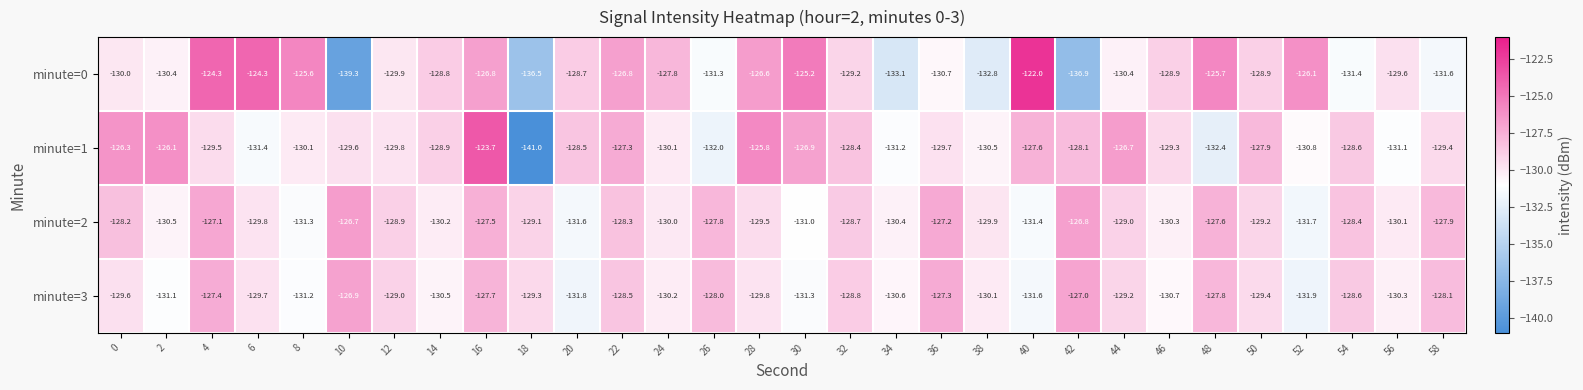

What is the total value across all series at 44?

-515.3